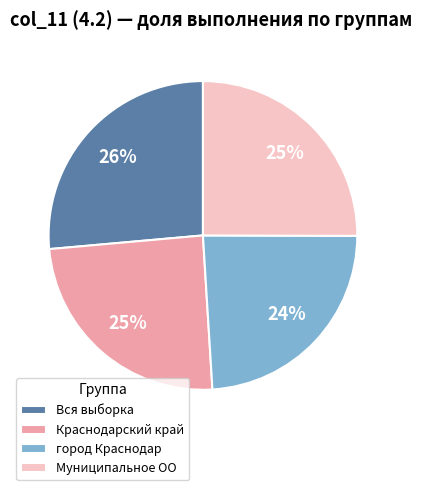

Which slice is the largest?

Вся выборка